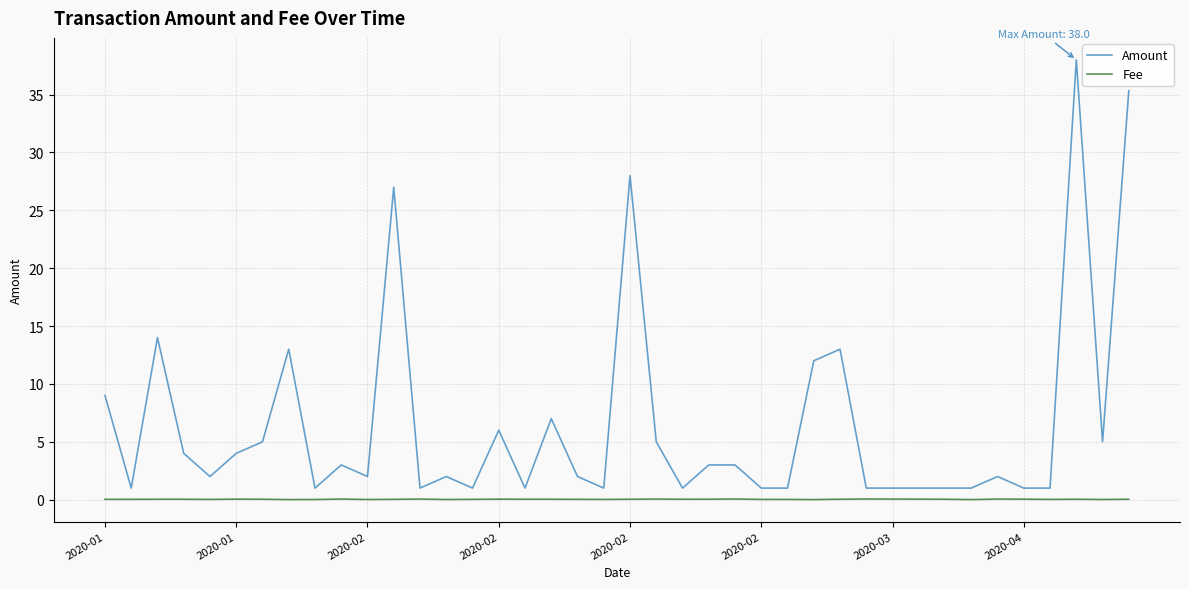

Which series has the largest range (max minus min)?

Amount